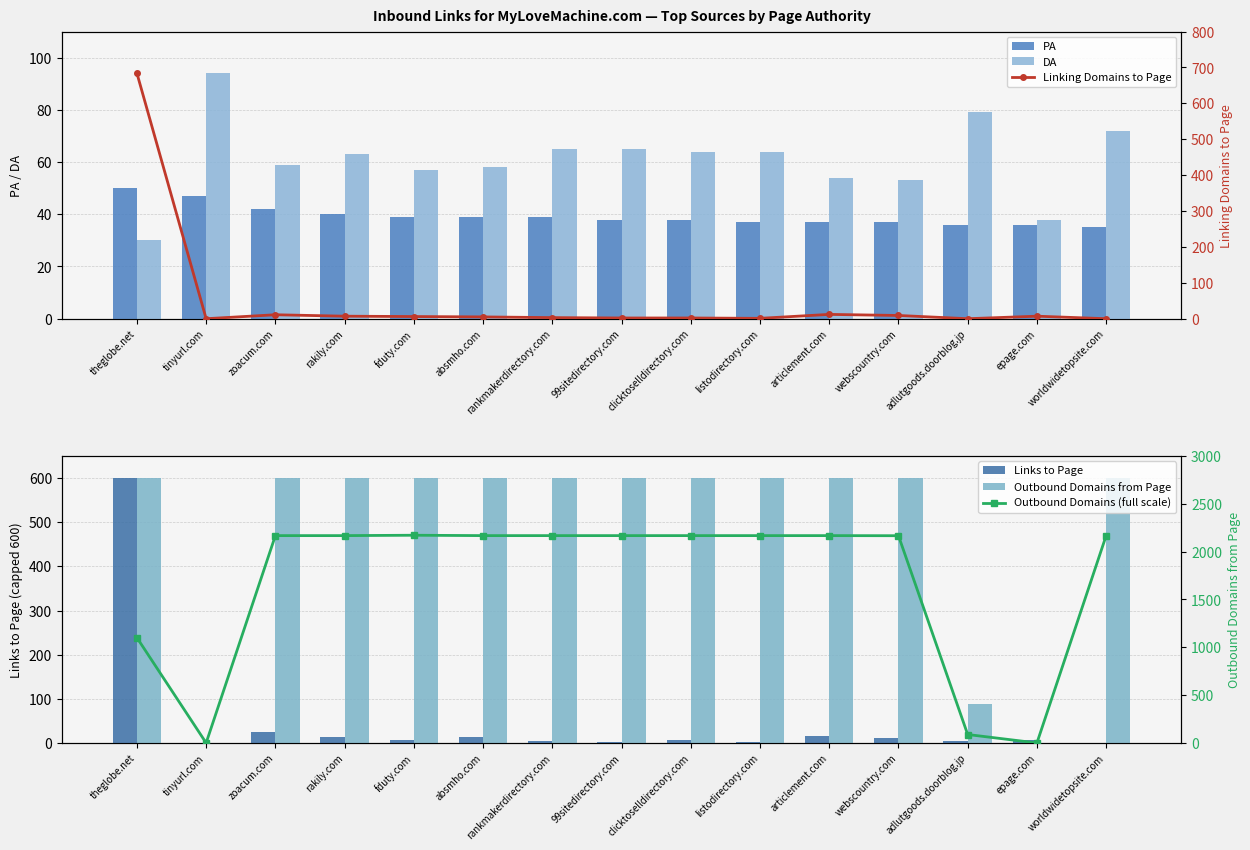

What is the label of the 1st bar from the right?

worldwidetopsite.com